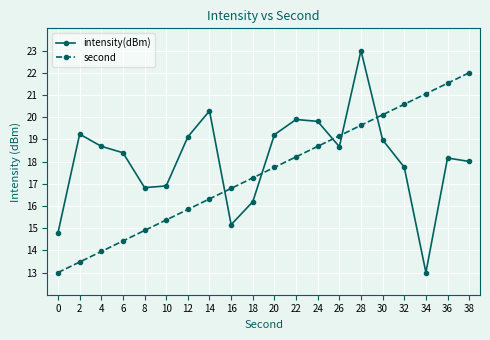

What is the greatest value displayed?

23.0